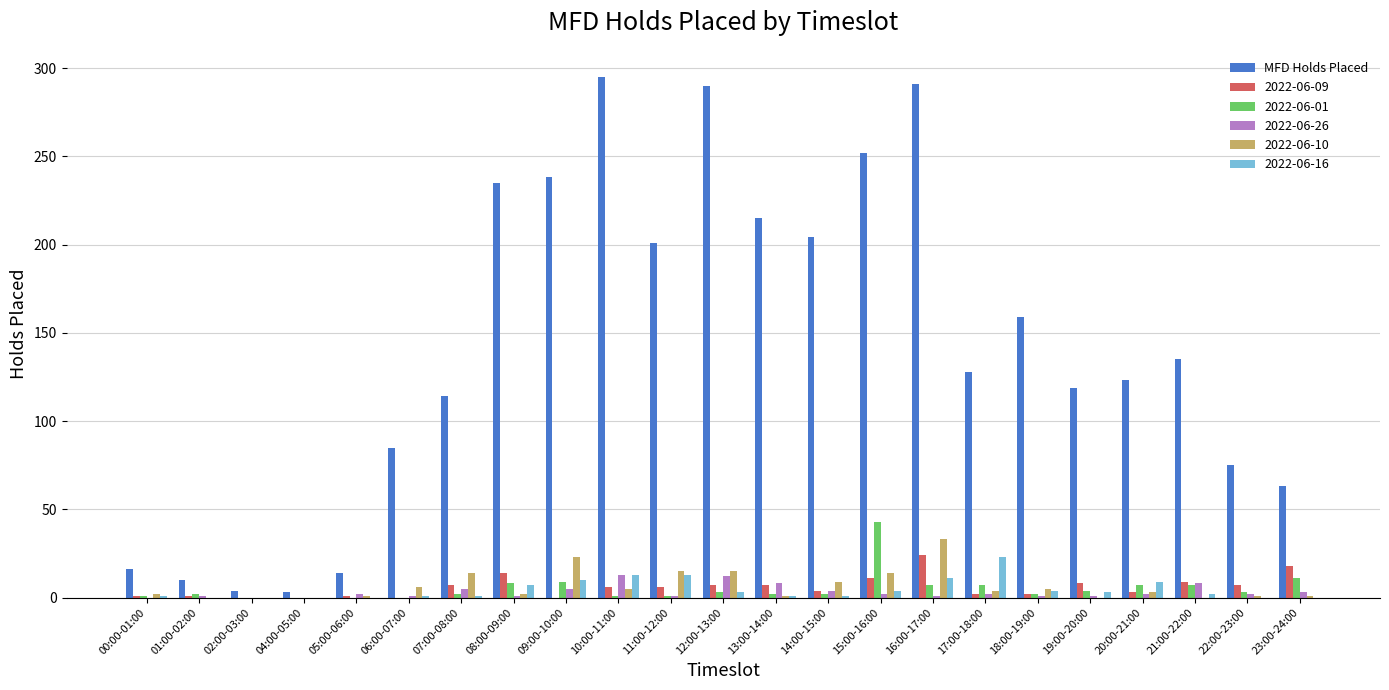

Is the value of 2022-06-16 at 13:00-14:00 greater than the value of 2022-06-26 at 12:00-13:00?

No